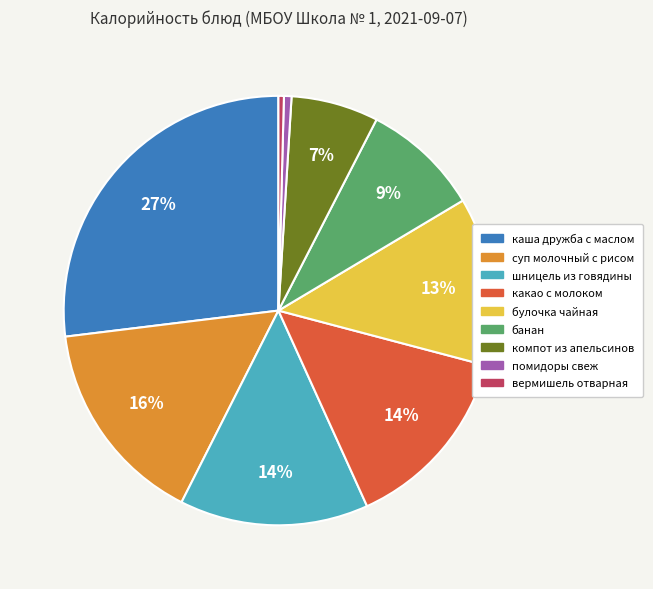

Is the sum of помидоры свеж and булочка чайная greater than half?

No